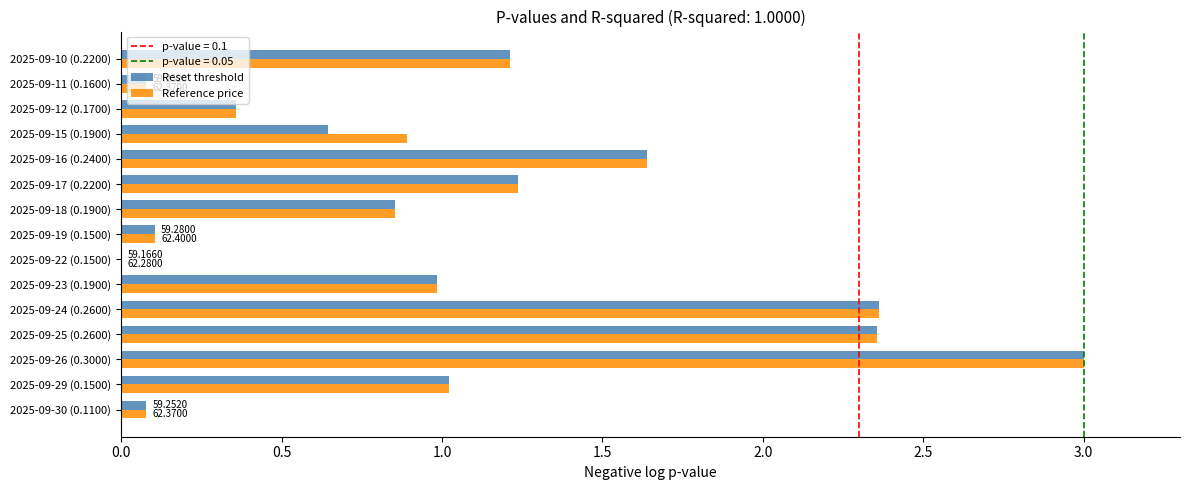

What is the total value across all series at 2025-09-15 (0.1900)?

1.5